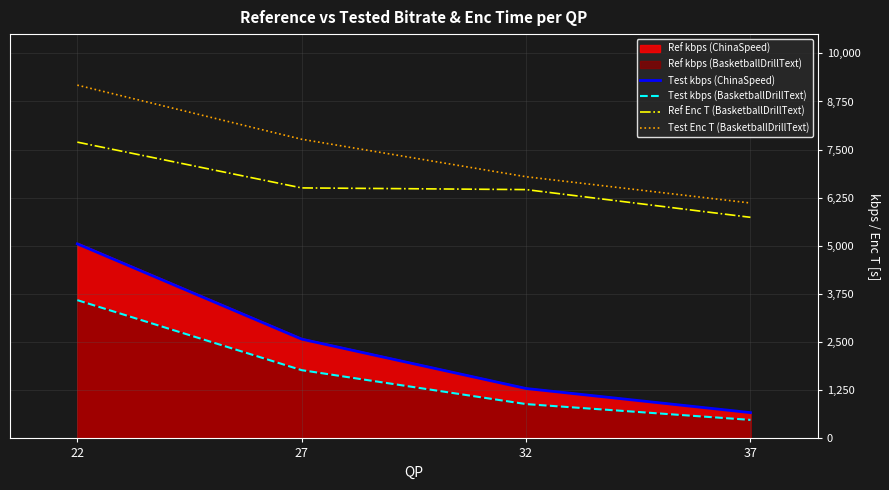

Is it true that Ref Enc T (BasketballDrillText) equals 9711.9 at 37?

False